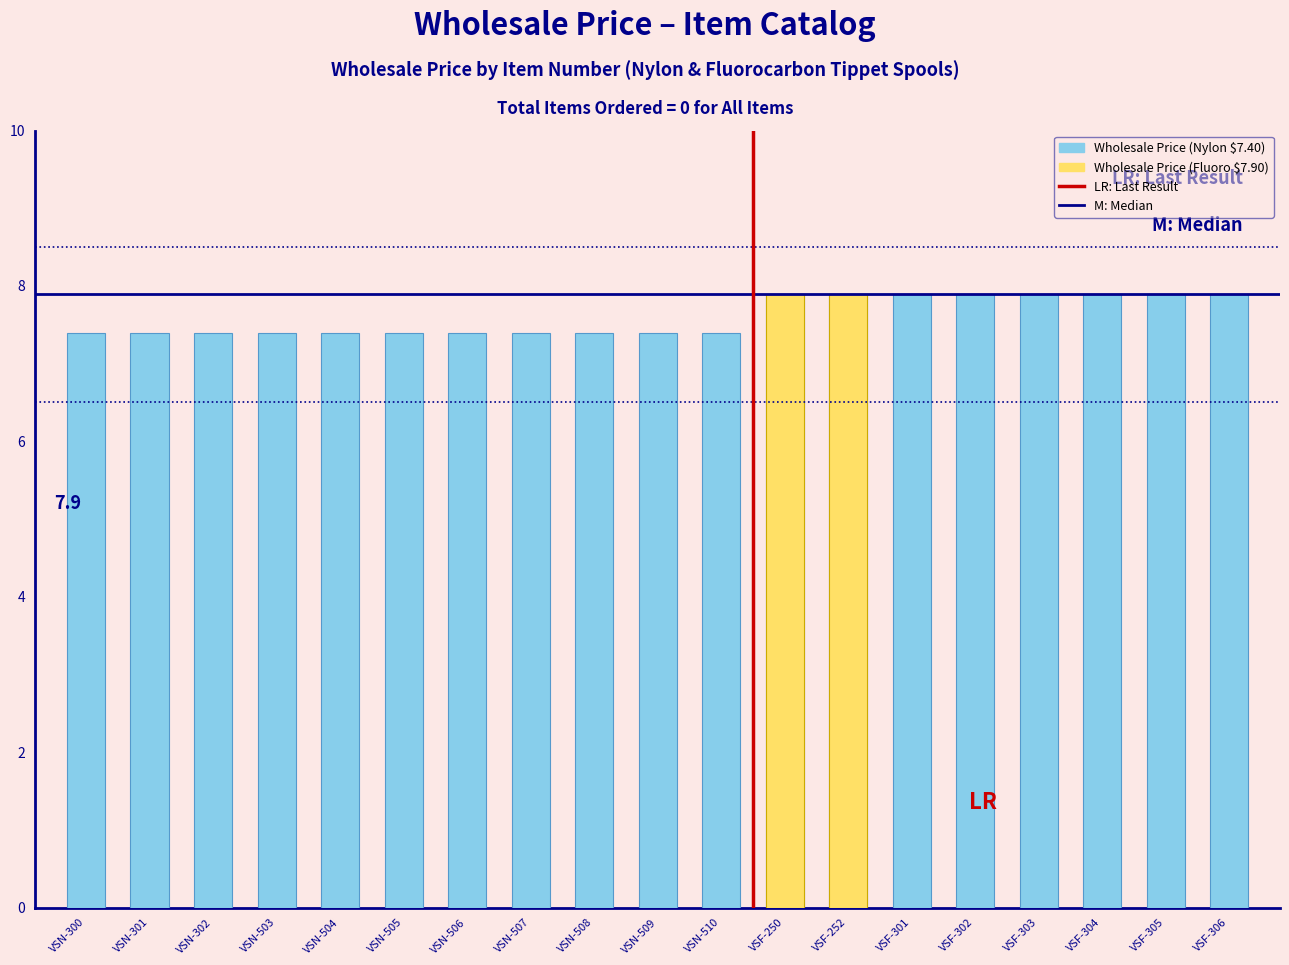

What is the change in value from VSN-509 to VSF-301?

+0.5